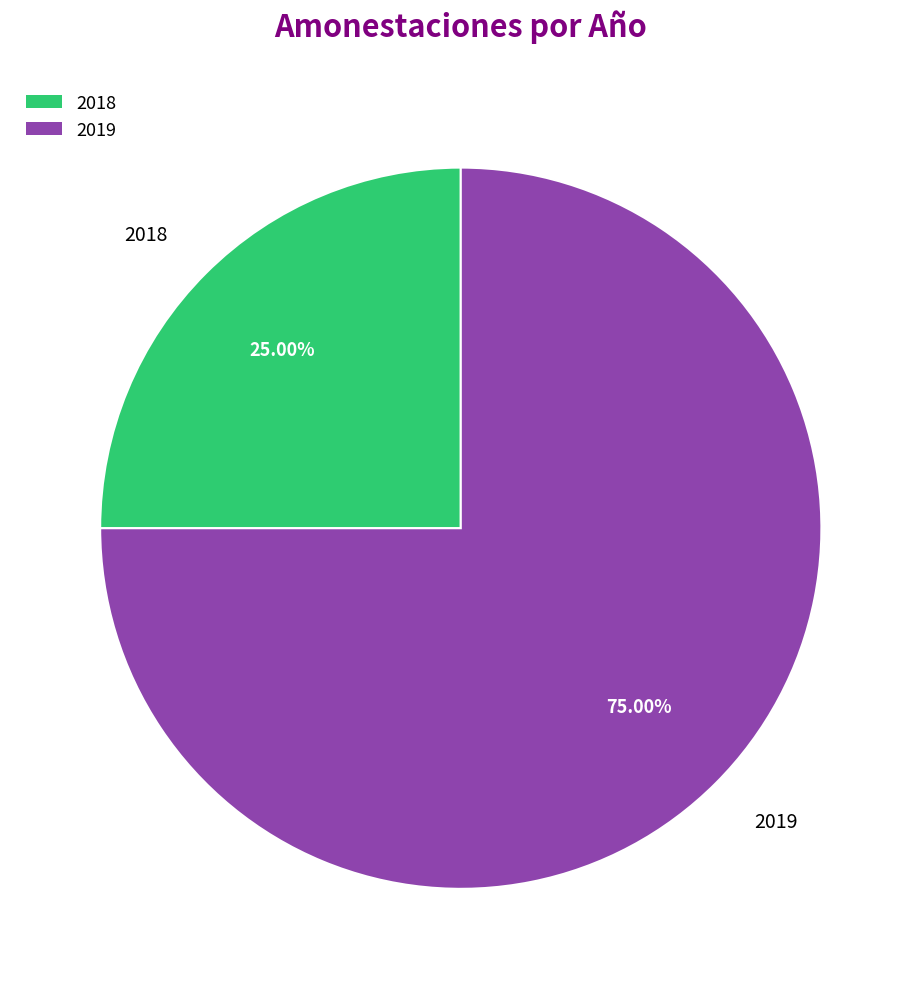

What percentage is the 2019 slice, to the nearest percent?

75%